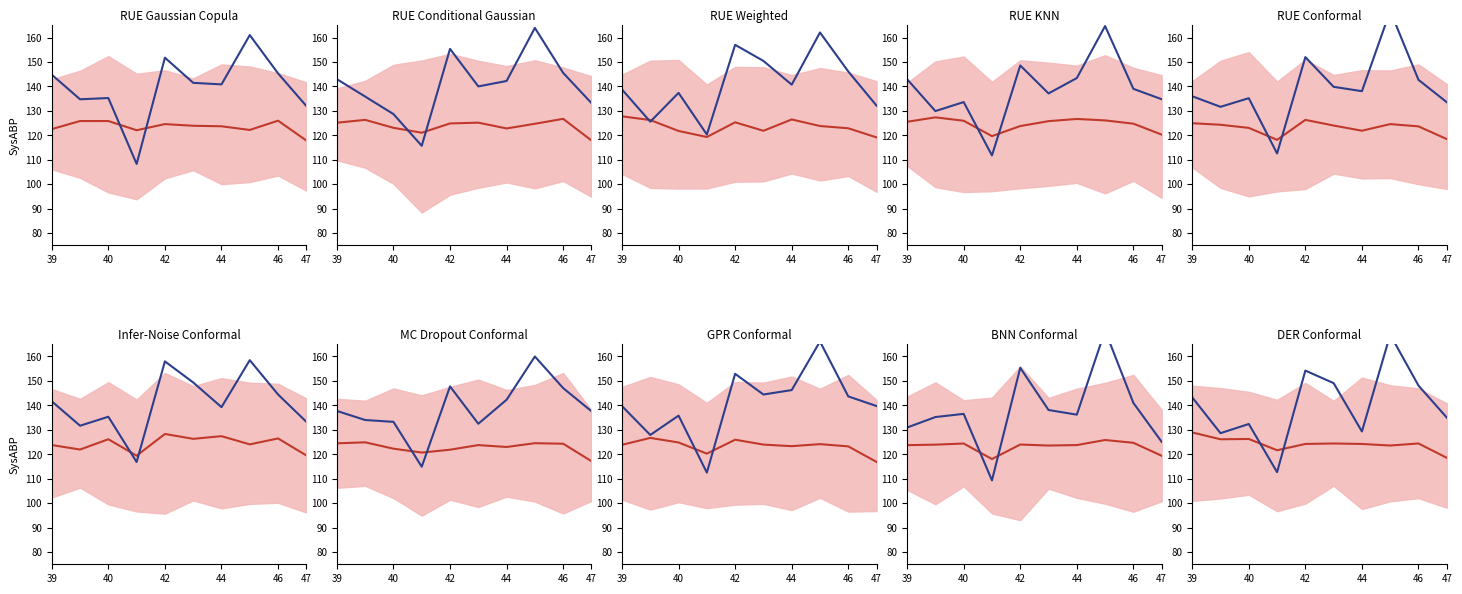

Does the chart display data point markers on the line(s)?

No